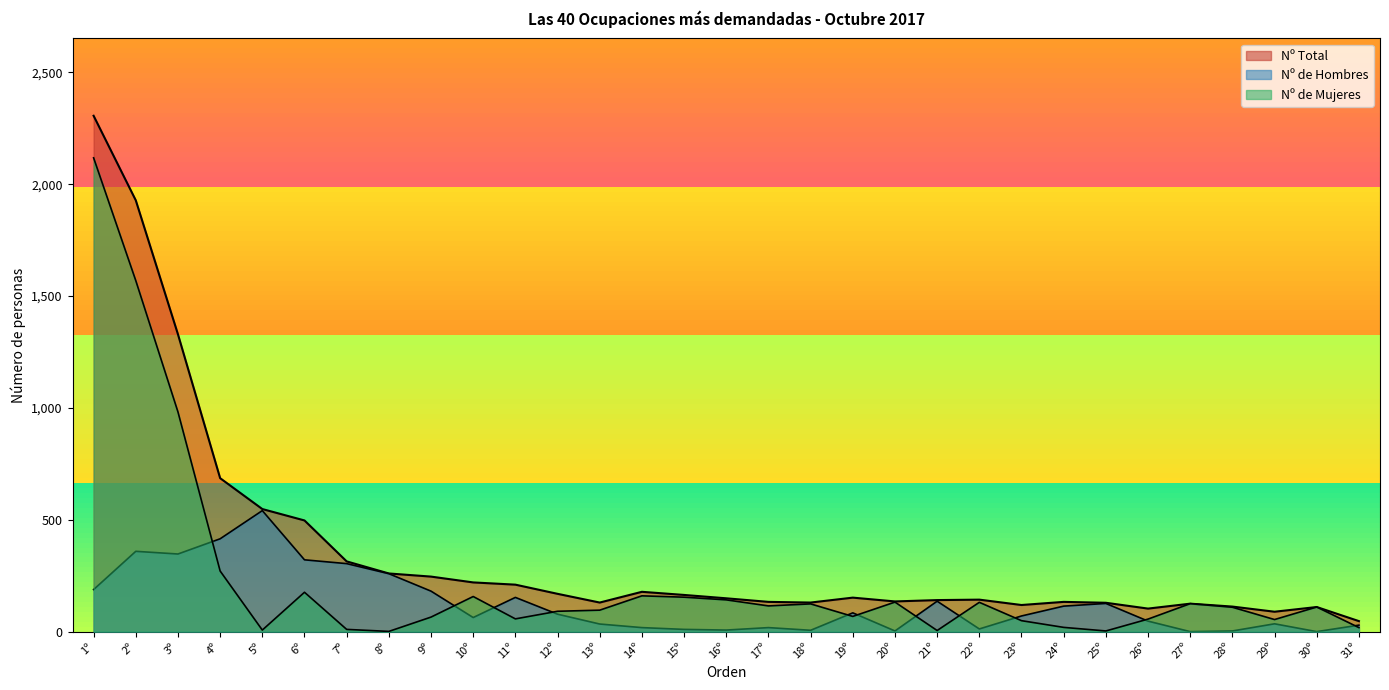

Which series changed the most between 18º and 20º?

Nº de Mujeres